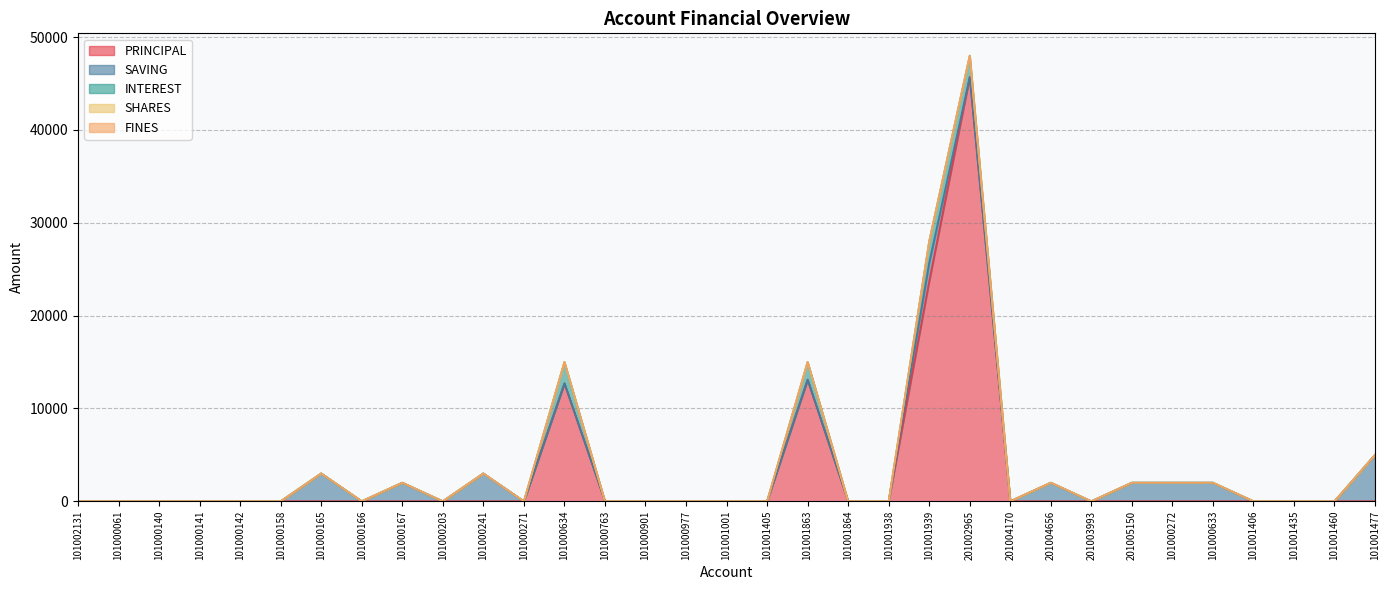

At which label is PRINCIPAL closest to 22850?

101001939